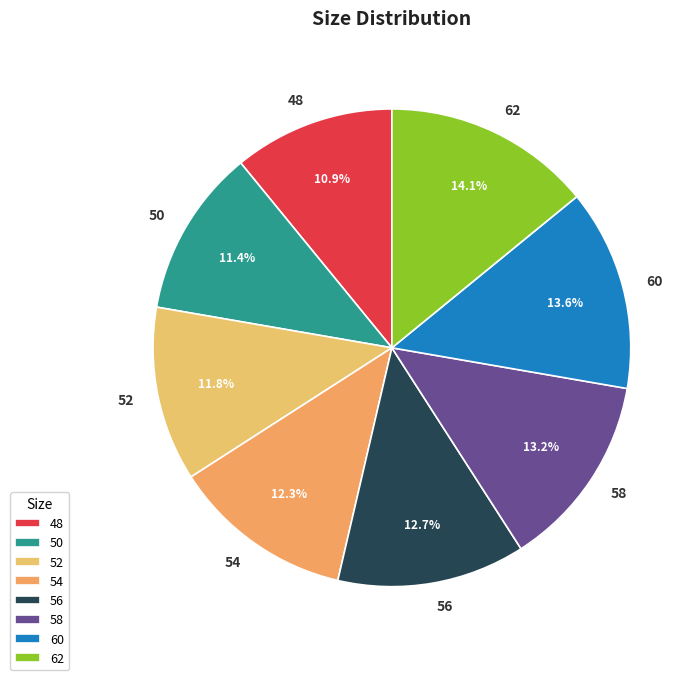

To the nearest percent, what is the difference between the 54 and 60 slice percentages?

1%